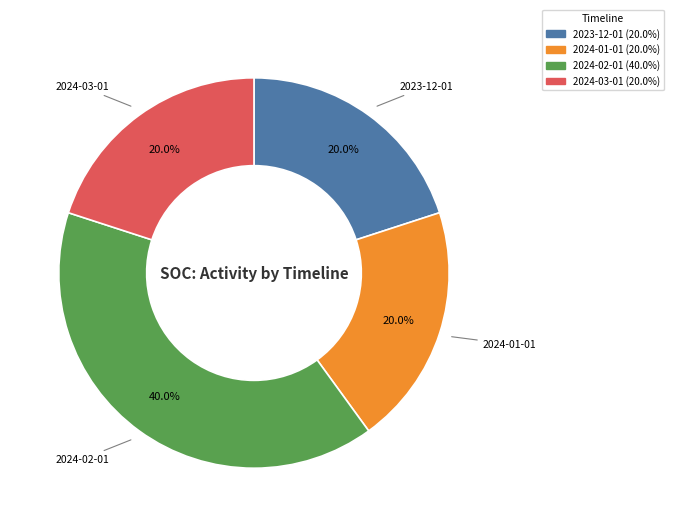

Which has a higher value, 2024-01-01 or 2024-02-01?

2024-02-01